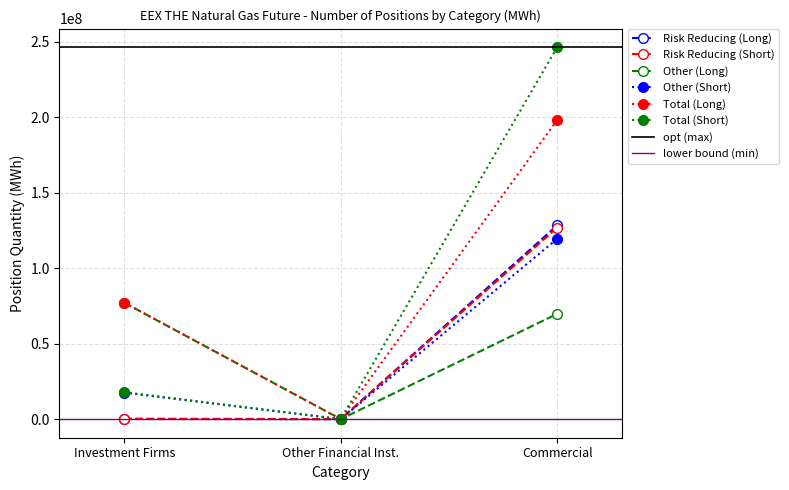

Is the value of Risk Reducing (Short) at Other Financial Inst. greater than the value of Other (Long) at Commercial?

No